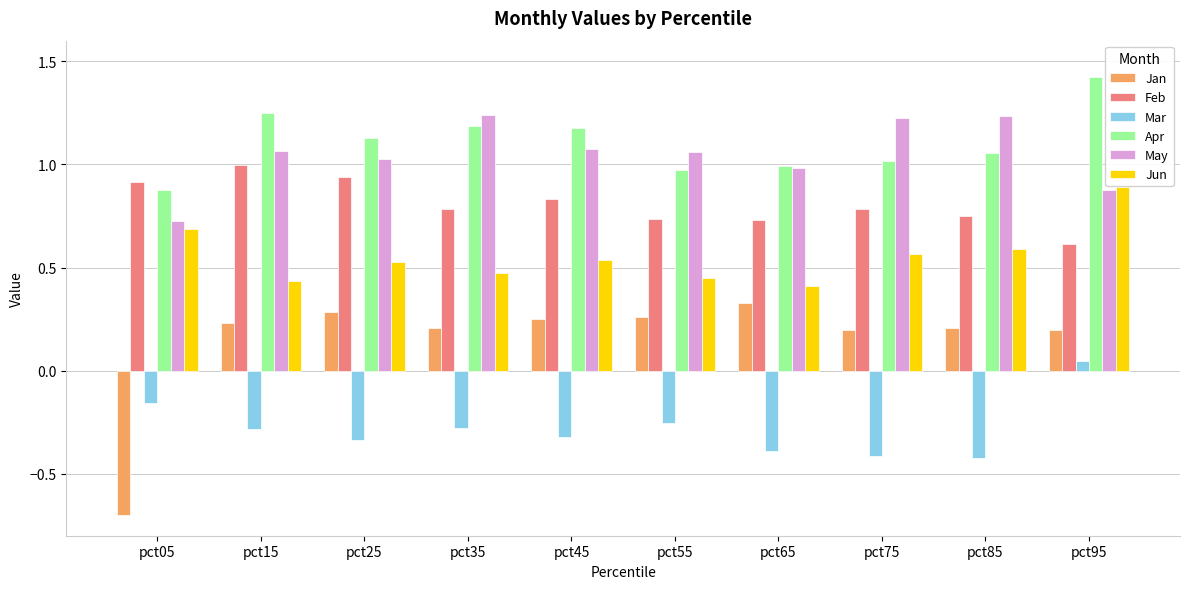

Which category has the highest value across all series?

pct95